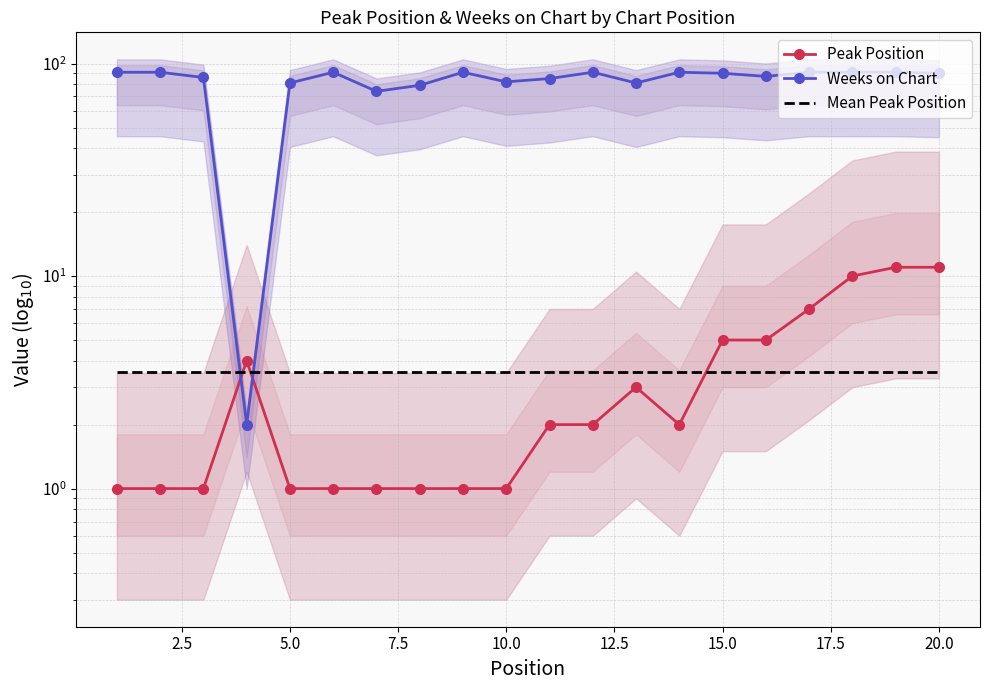

What are all the series names shown in the legend?

Peak Position, Weeks on Chart, Mean Peak Position